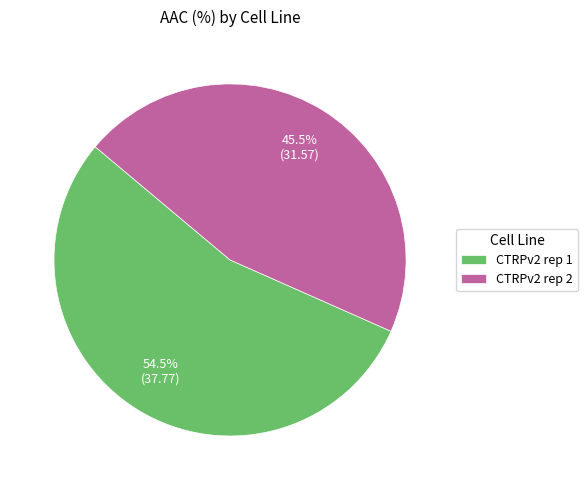

Rank the categories by value from highest to lowest.

CTRPv2 rep 1, CTRPv2 rep 2